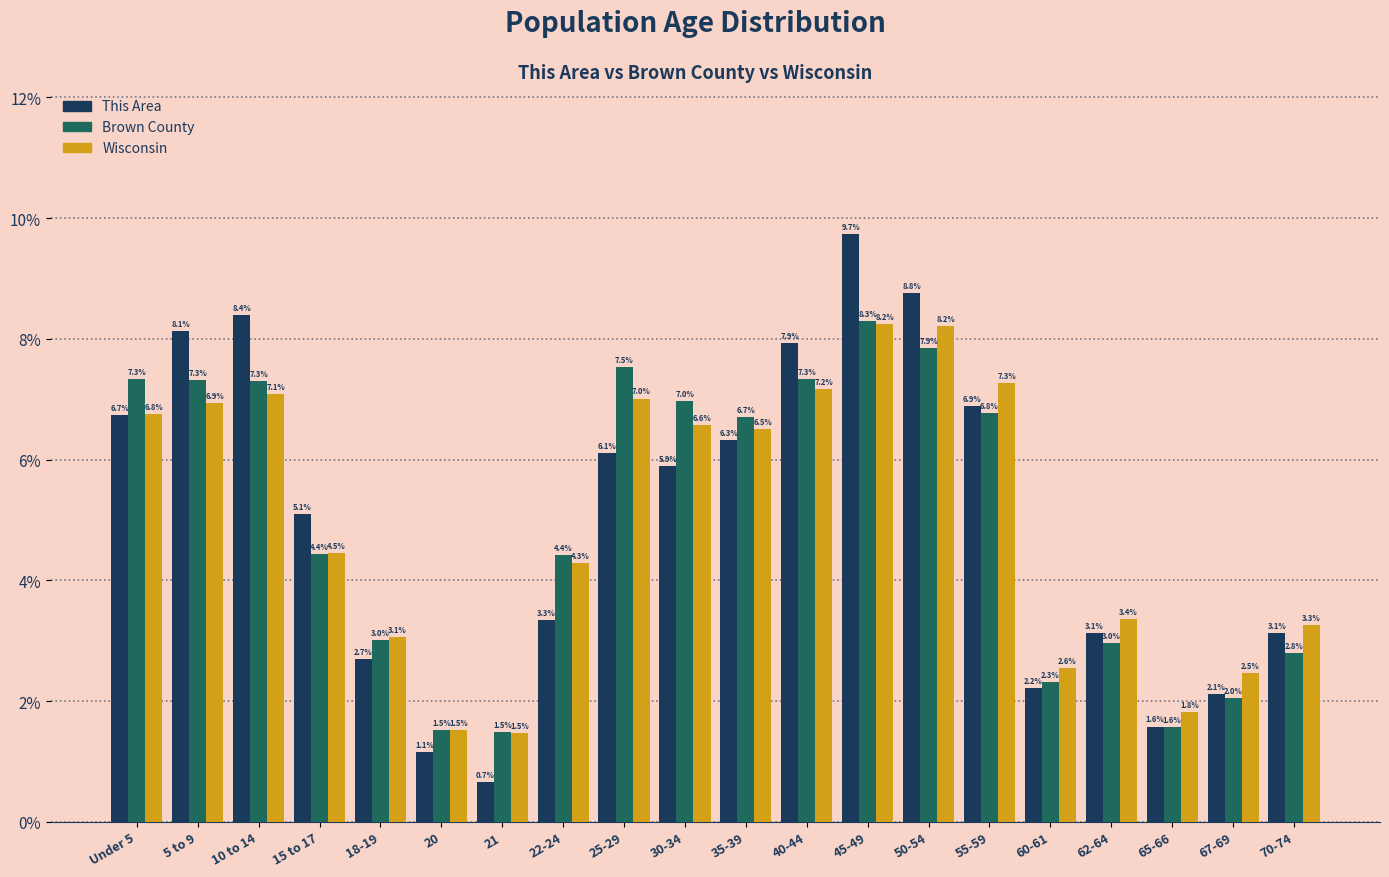

Reading right to left, what are all the values shown in this chart?

This Area: 70-74=3.1	67-69=2.1	65-66=1.6	62-64=3.1	60-61=2.2	55-59=6.9	50-54=8.8	45-49=9.7	40-44=7.9	35-39=6.3	30-34=5.9	25-29=6.1	22-24=3.3	21=0.7	20=1.1	18-19=2.7	15 to 17=5.1	10 to 14=8.4	5 to 9=8.1	Under 5=6.7
Brown County: 70-74=2.8	67-69=2.0	65-66=1.6	62-64=3.0	60-61=2.3	55-59=6.8	50-54=7.9	45-49=8.3	40-44=7.3	35-39=6.7	30-34=7.0	25-29=7.5	22-24=4.4	21=1.5	20=1.5	18-19=3.0	15 to 17=4.4	10 to 14=7.3	5 to 9=7.3	Under 5=7.3
Wisconsin: 70-74=3.3	67-69=2.5	65-66=1.8	62-64=3.4	60-61=2.6	55-59=7.3	50-54=8.2	45-49=8.2	40-44=7.2	35-39=6.5	30-34=6.6	25-29=7.0	22-24=4.3	21=1.5	20=1.5	18-19=3.1	15 to 17=4.5	10 to 14=7.1	5 to 9=6.9	Under 5=6.8